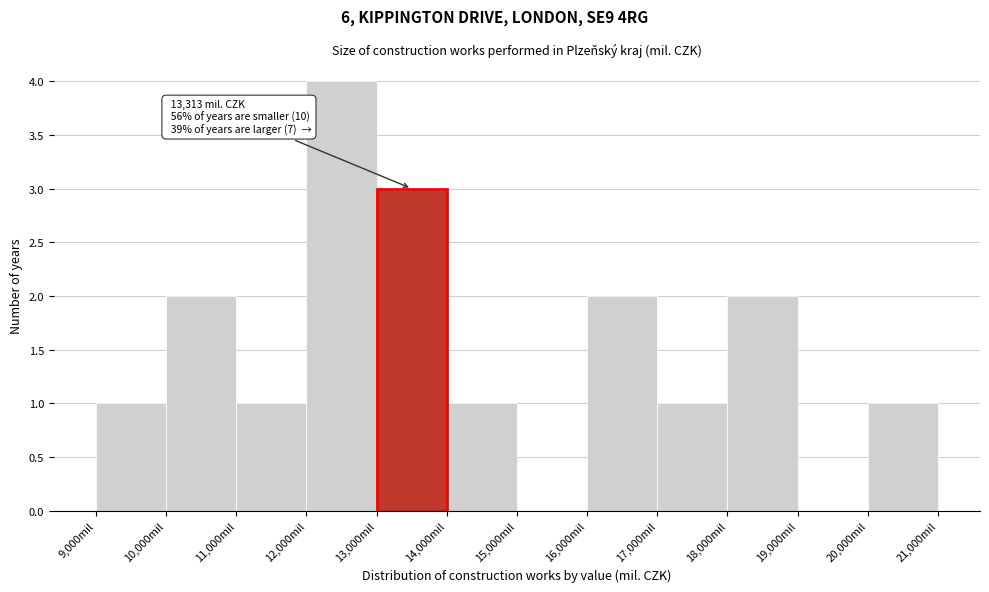

Which range on the x-axis has the tallest bar?

12000 to 13000